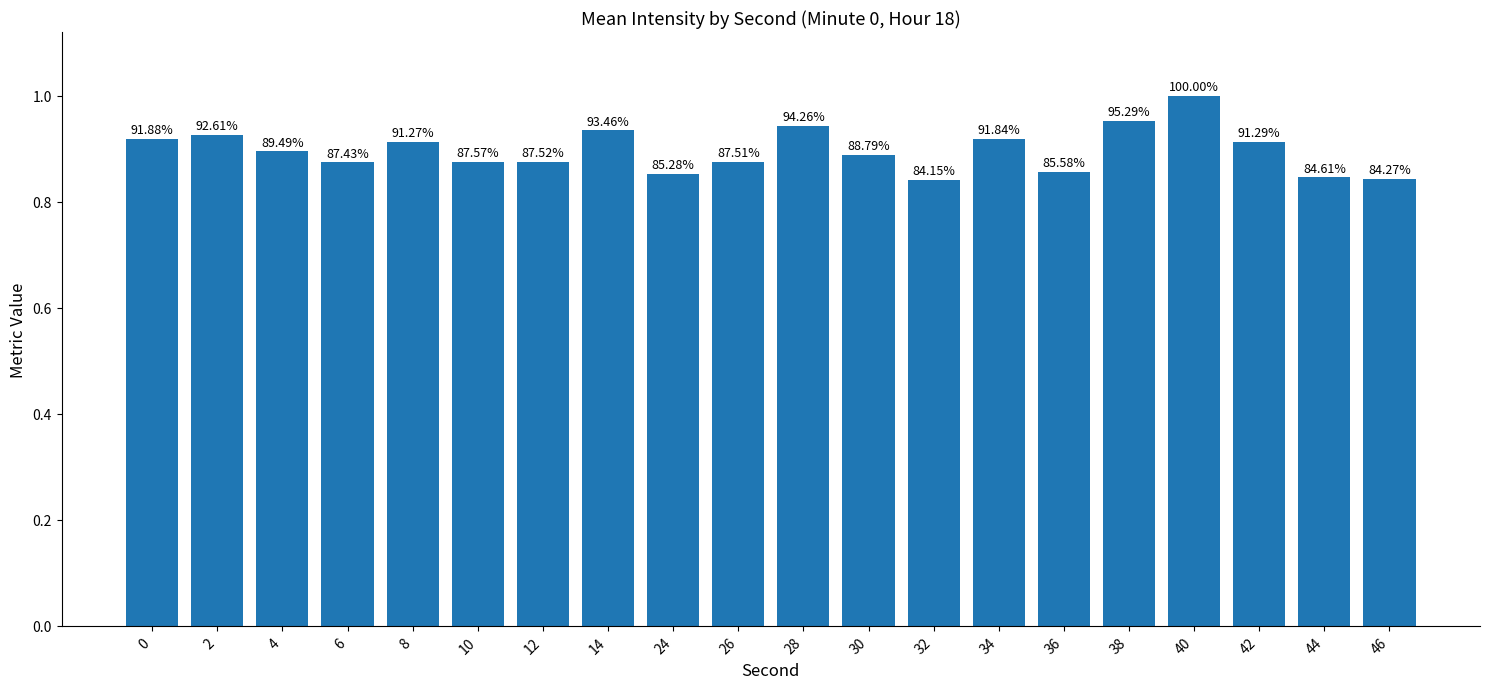

What value does the data have at 14?

0.9